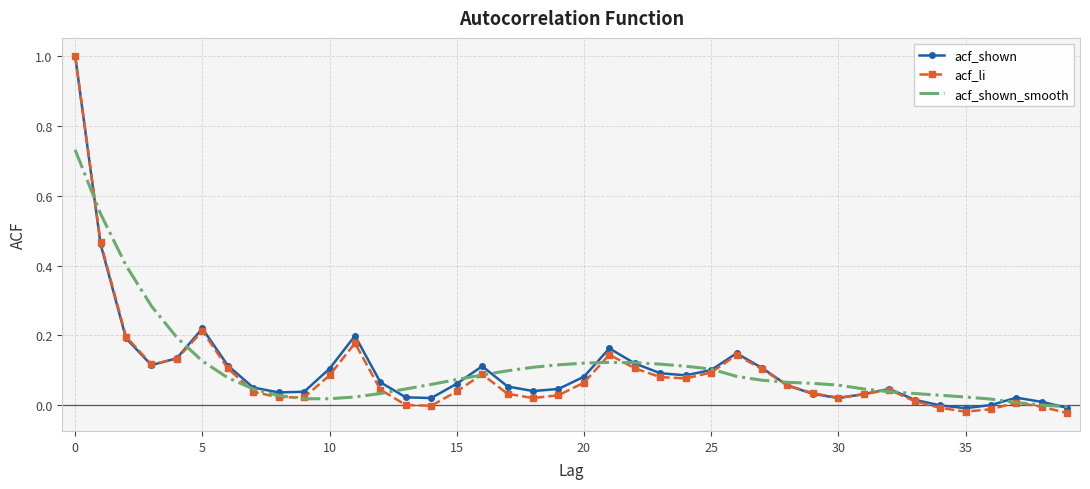

What is the maximum value shown in the chart?

1.0